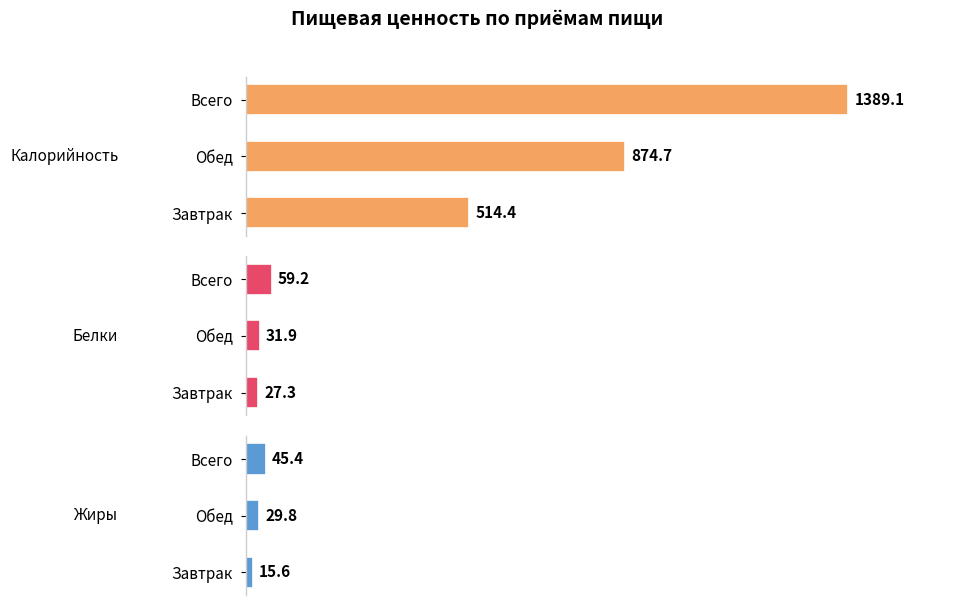

What are all the series names shown in the legend?

Калорийность, Белки, Жиры